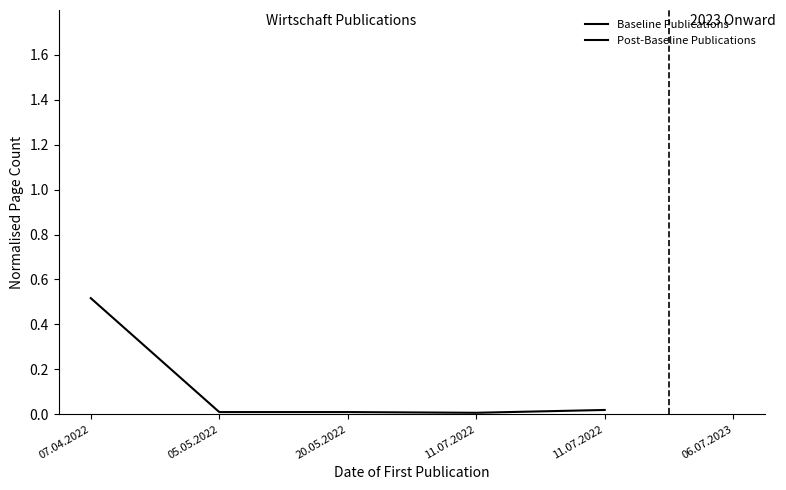

Reading left to right, what are all the values shown in this chart?

0.5	0.0	0.0	0.0	0.0